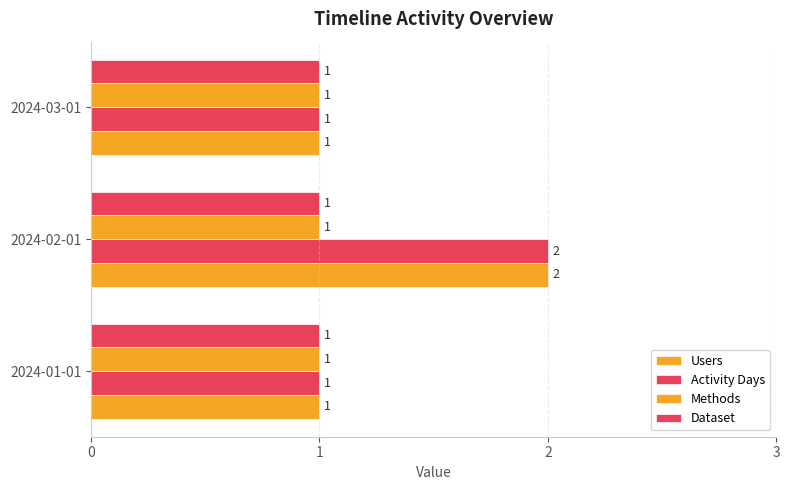

How many bars are there in each group?

4